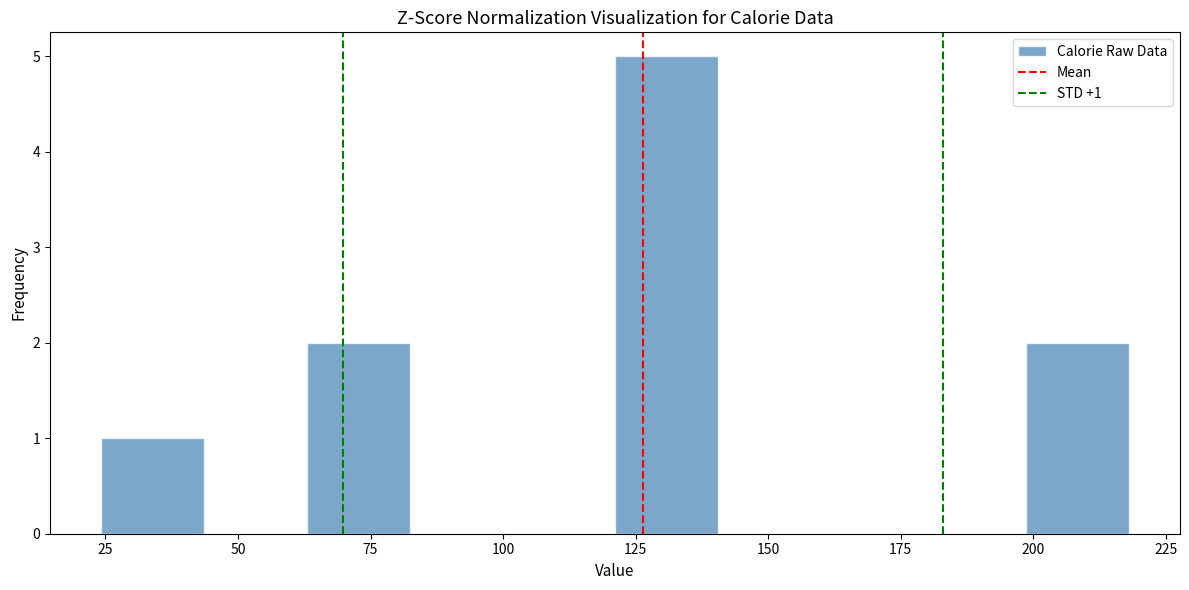

Around what value on the x-axis is the tallest bar? Give the approximate position of its centre, as read against the axis.

130